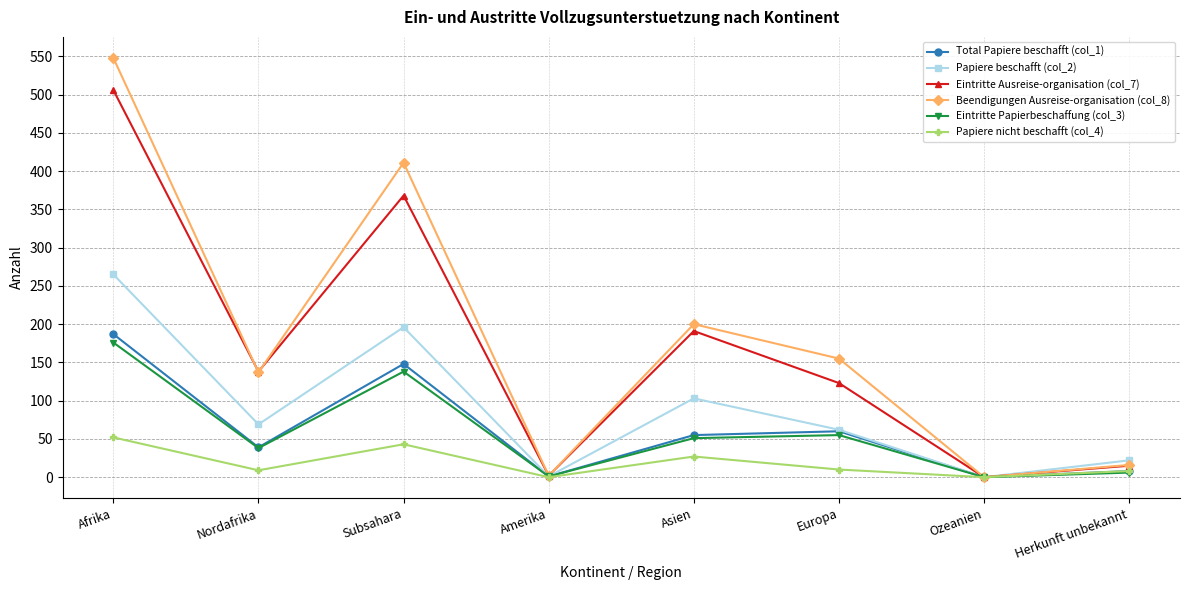

What is the maximum value shown in the chart?

548